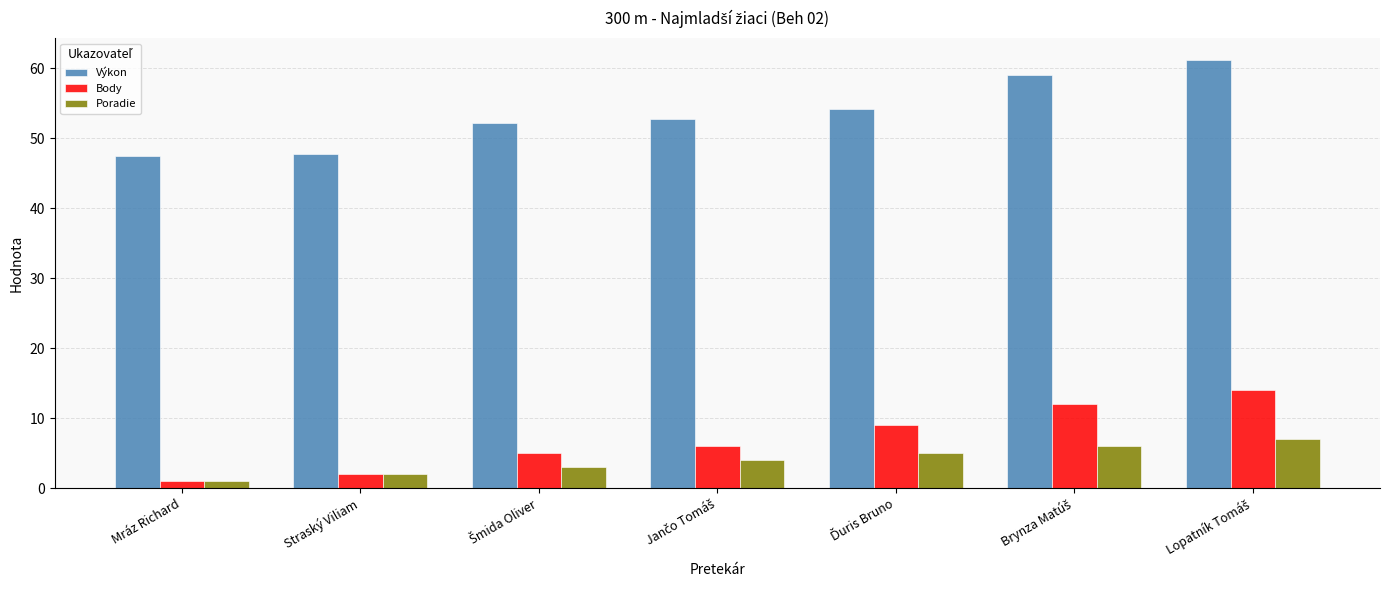

Which series has the largest range (max minus min)?

Výkon